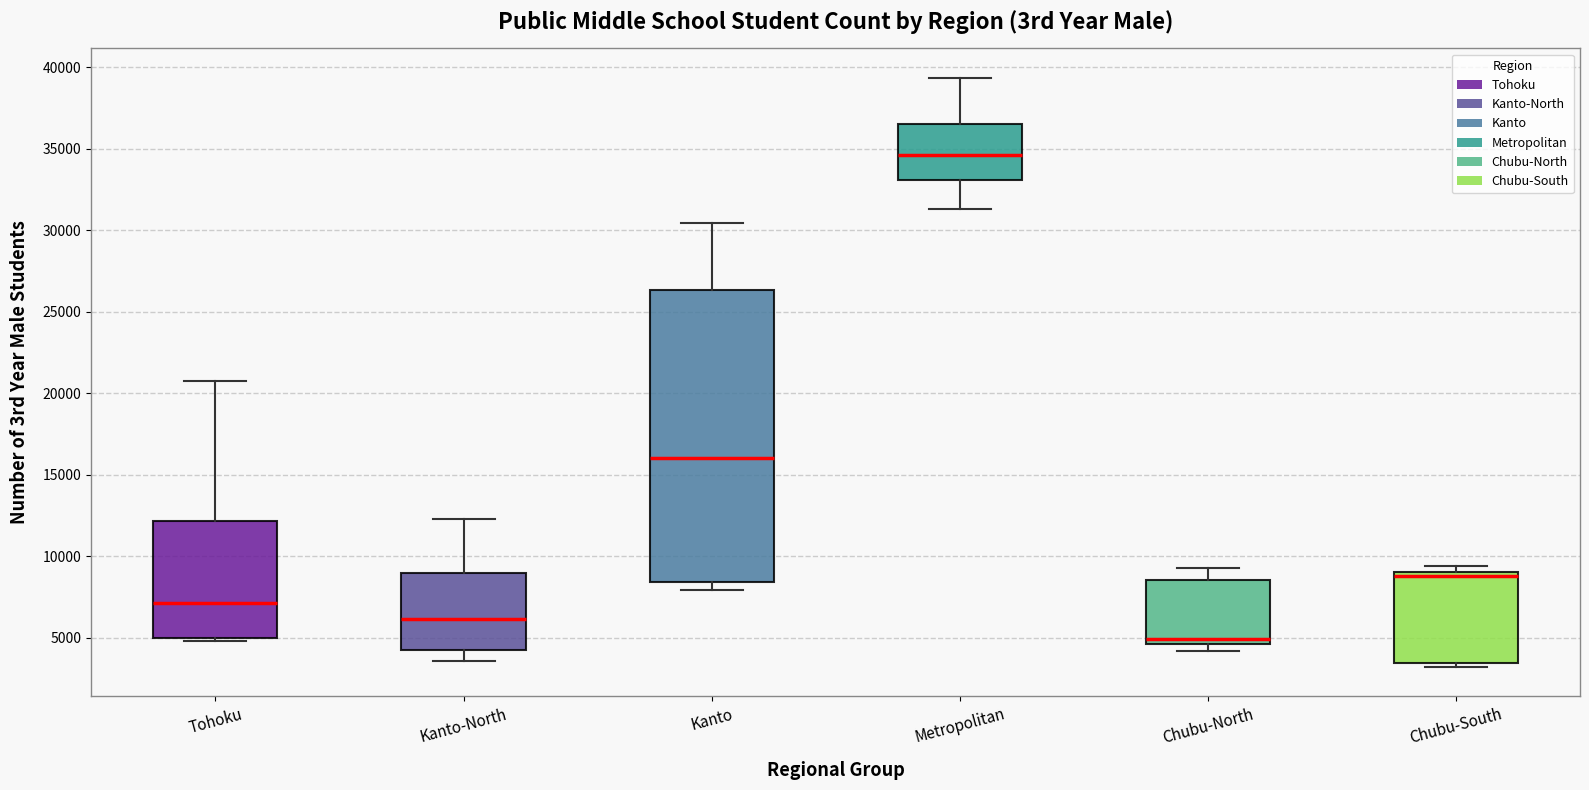

Where is the upper edge of the box for Tohoku on the y-axis? The values are not printed on the chart, so give them approximately, as read against the axis.

12000